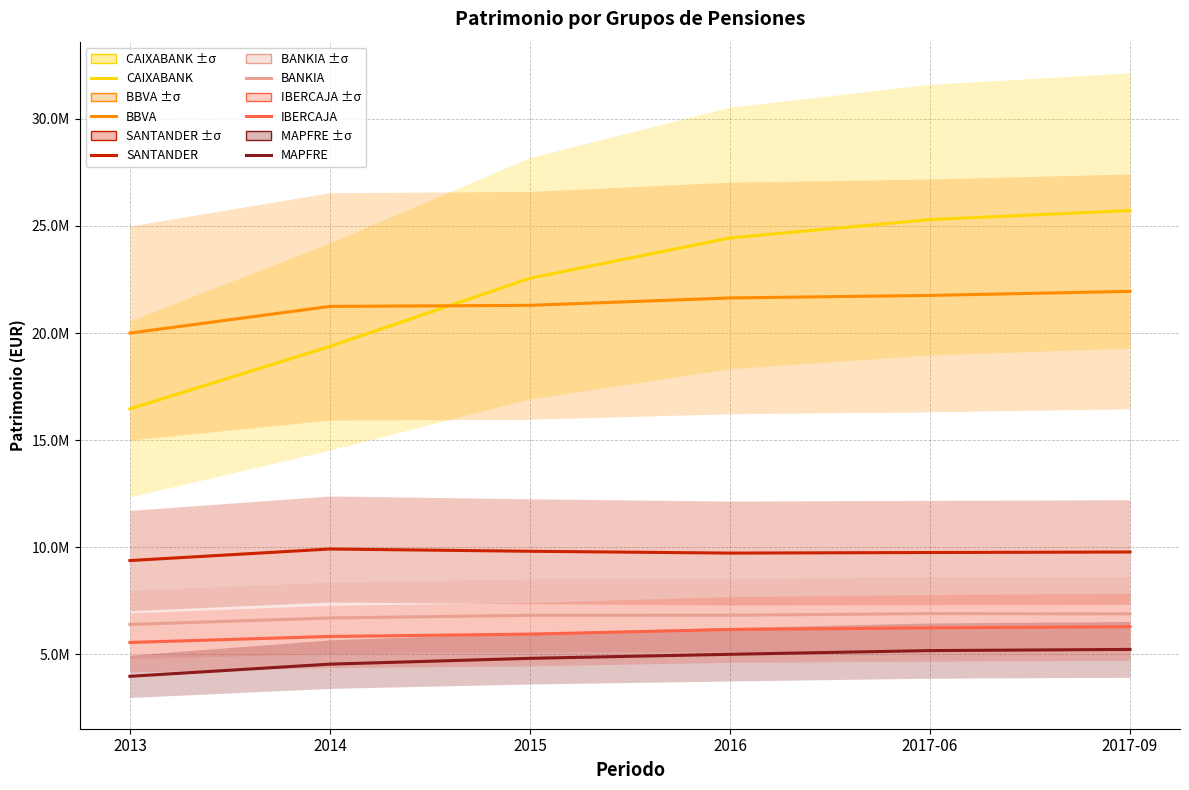

True or false: MAPFRE and CAIXABANK intersect in this chart.

False